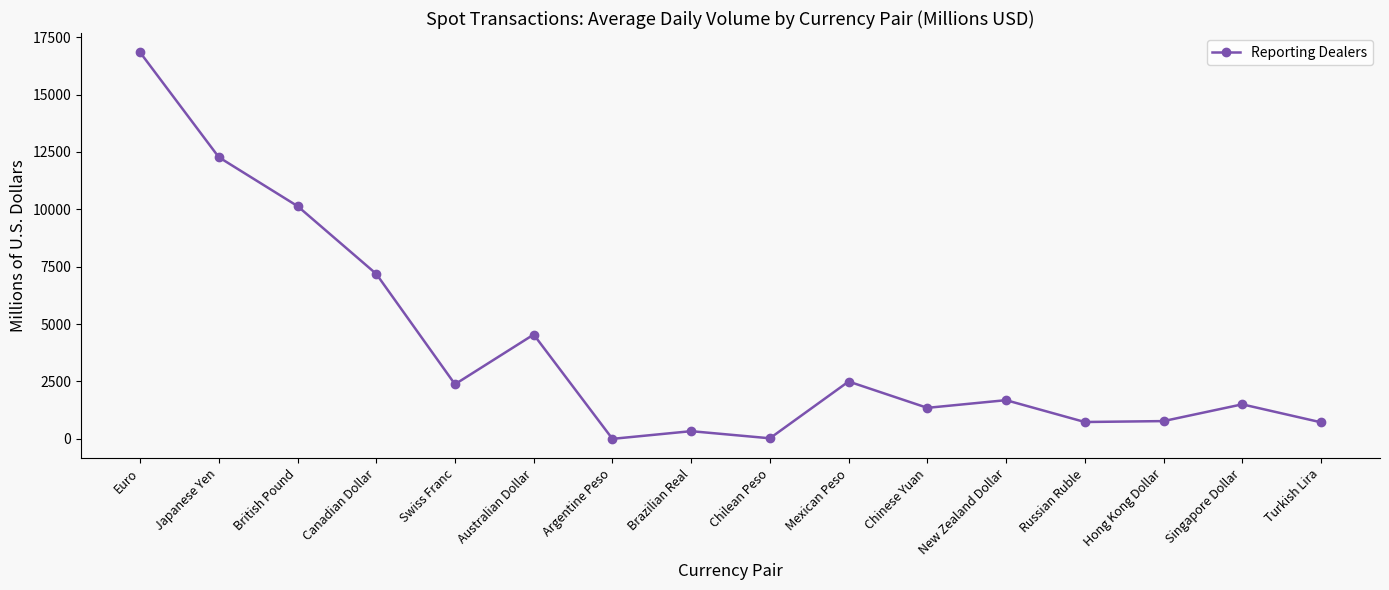

Where is the data nearest to the value 8420?

Canadian Dollar